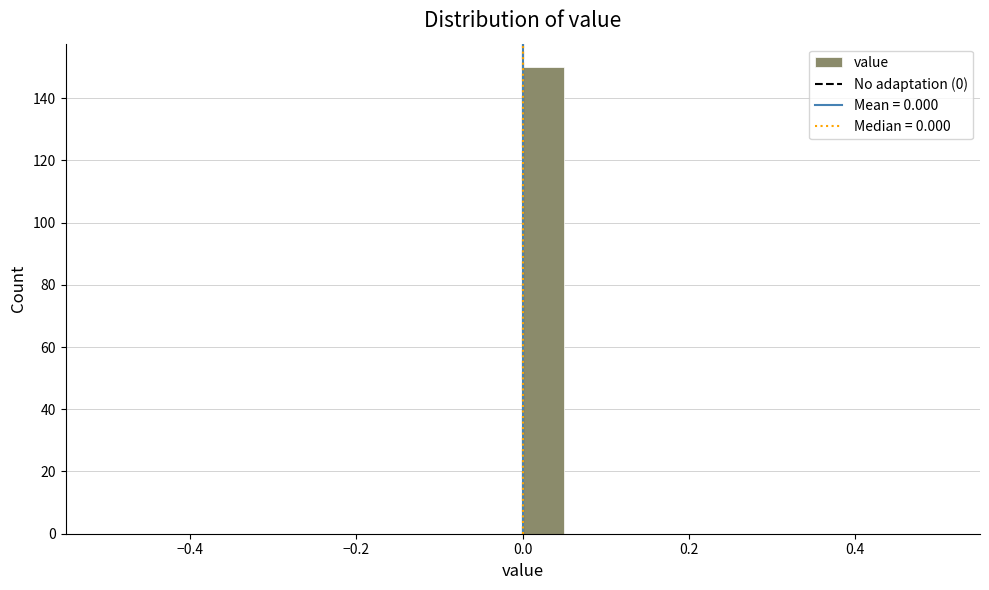

Read against the x-axis, roughly where is the centre of the tallest bar?

0.02